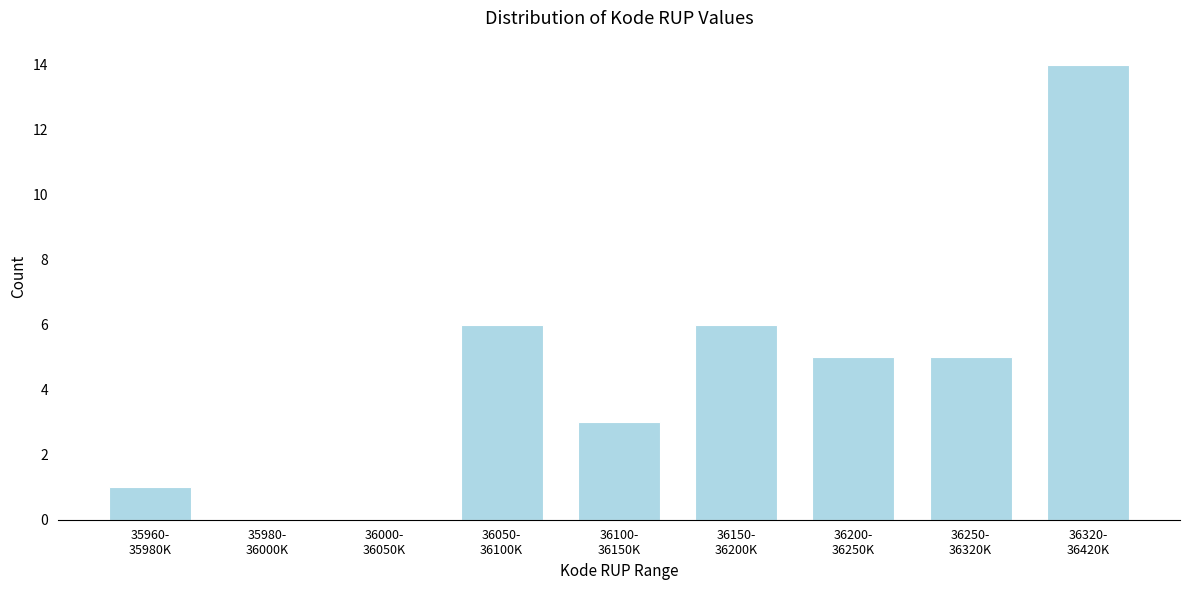

What is the maximum value shown in the chart?

14